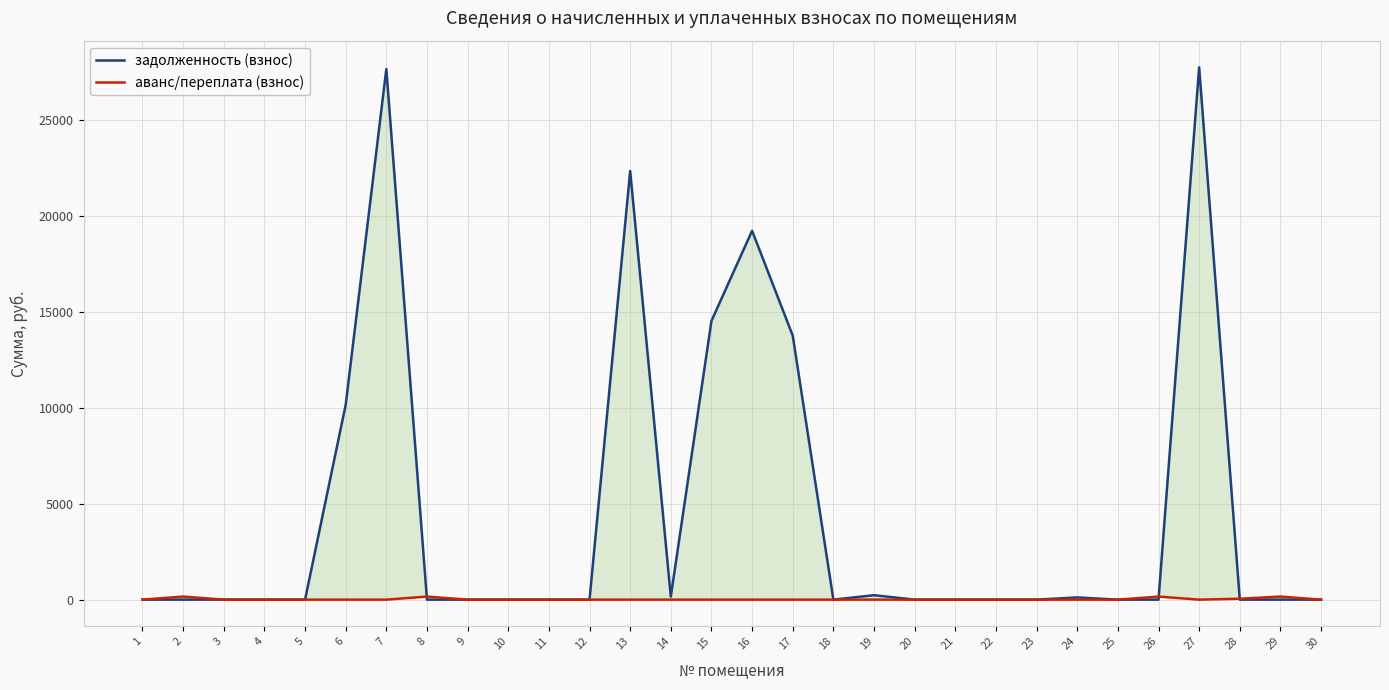

True or false: задолженность (взнос) and аванс/переплата (взнос) intersect in this chart.

True